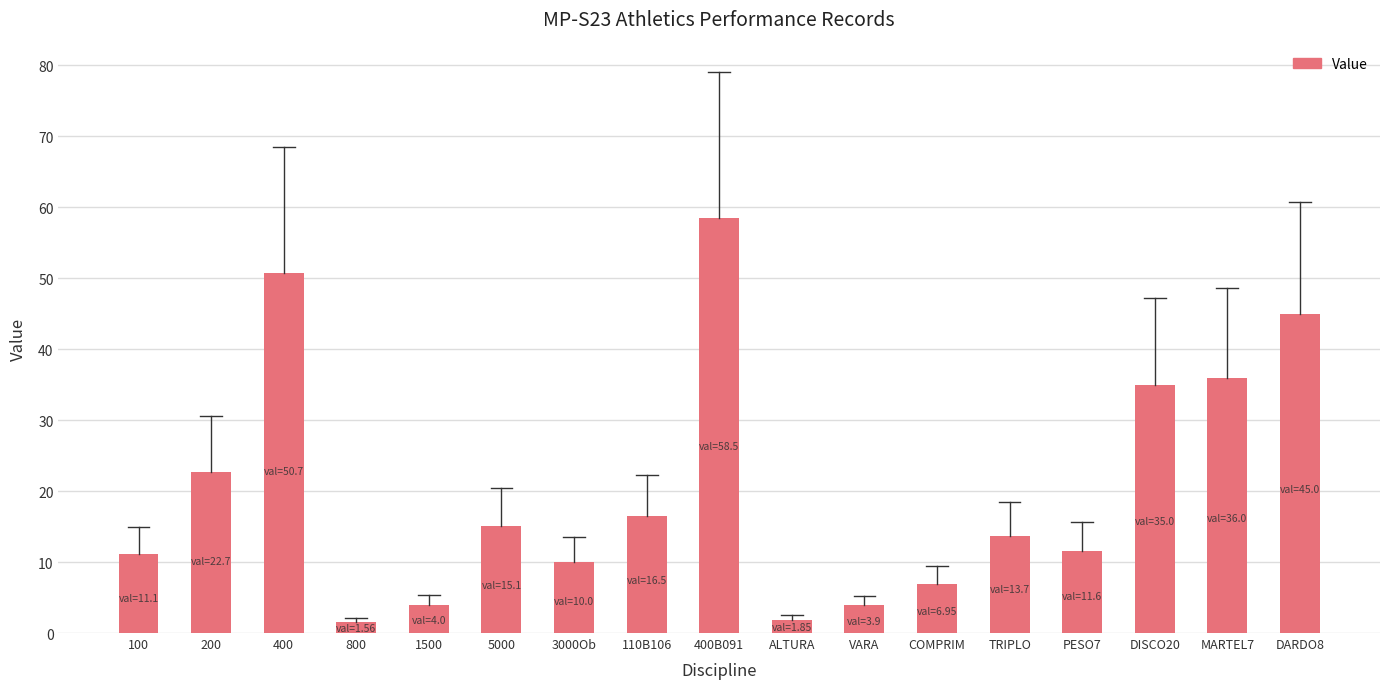

Does the chart contain stacked bars?

No